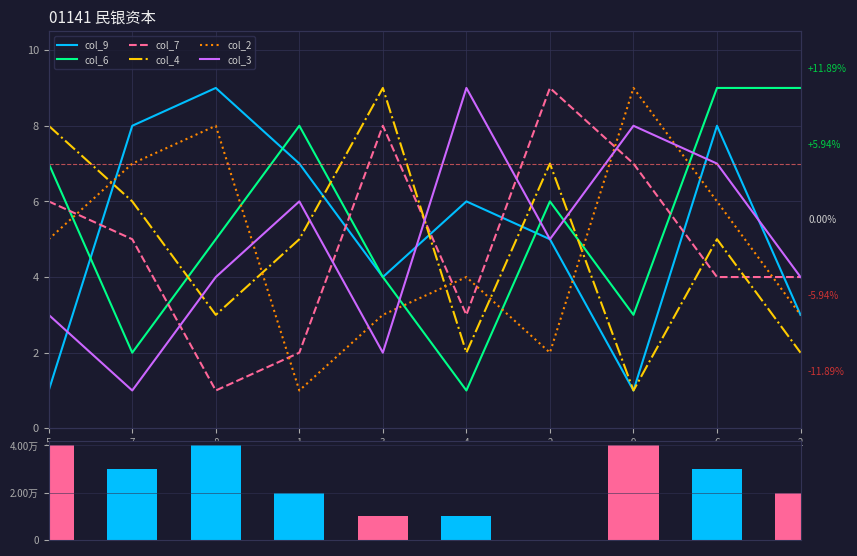

List the series in order of their peak value, highest first.

col_9, col_6, col_7, col_4, col_2, col_3